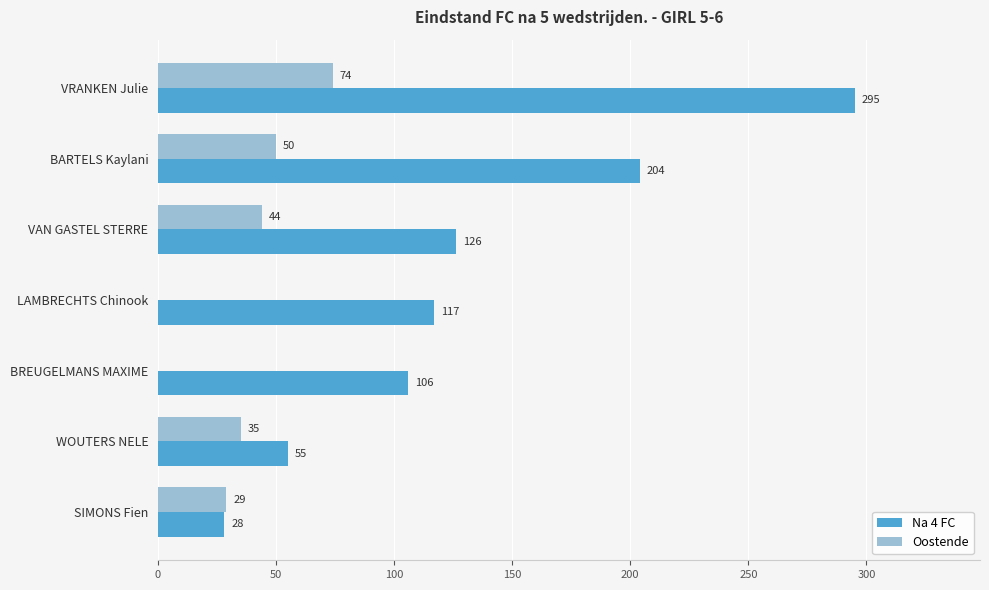

The value of Na 4 FC at BARTELS Kaylani is 325. True or false?

False